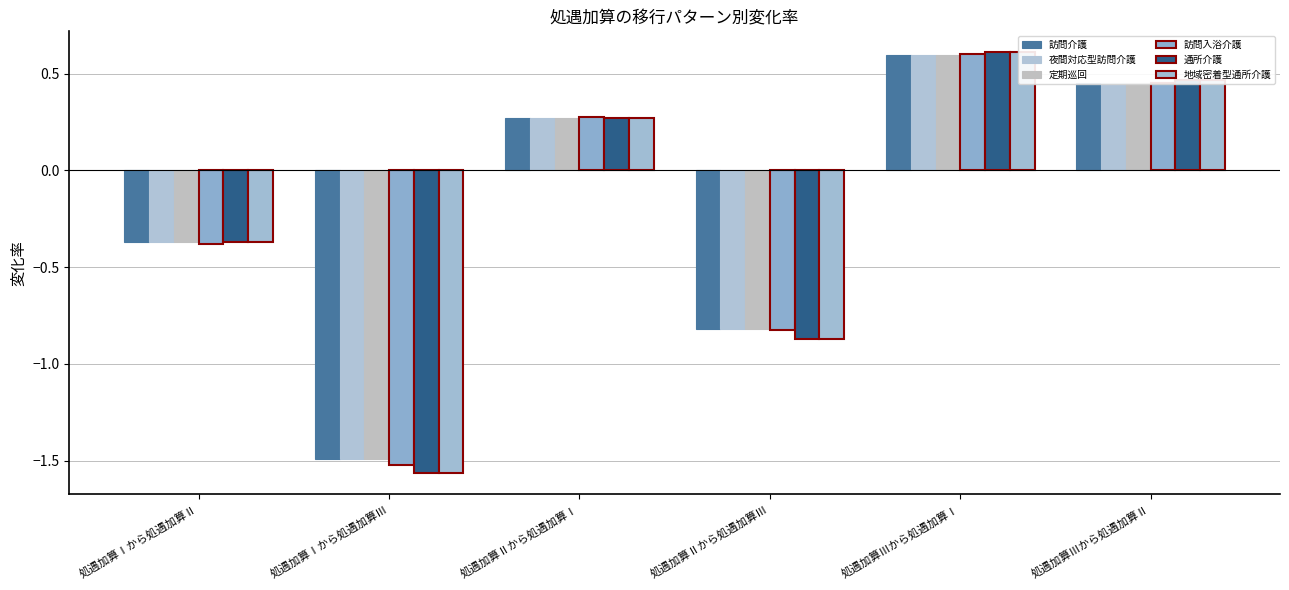

Reading left to right, list all the values displayed in this chart.

訪問介護: -0.4	-1.5	0.3	-0.8	0.6	0.5
夜間対応型訪問介護: -0.4	-1.5	0.3	-0.8	0.6	0.5
定期巡回: -0.4	-1.5	0.3	-0.8	0.6	0.5
訪問入浴介護: -0.4	-1.5	0.3	-0.8	0.6	0.5
通所介護: -0.4	-1.6	0.3	-0.9	0.6	0.5
地域密着型通所介護: -0.4	-1.6	0.3	-0.9	0.6	0.5